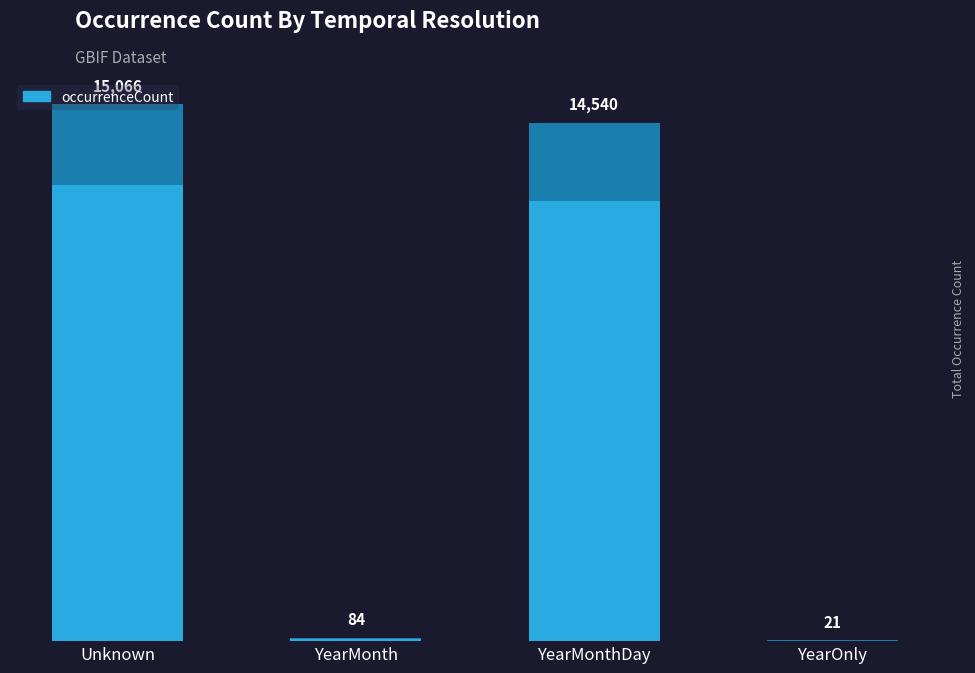

What is the change in value from YearMonthDay to YearOnly?

-14519